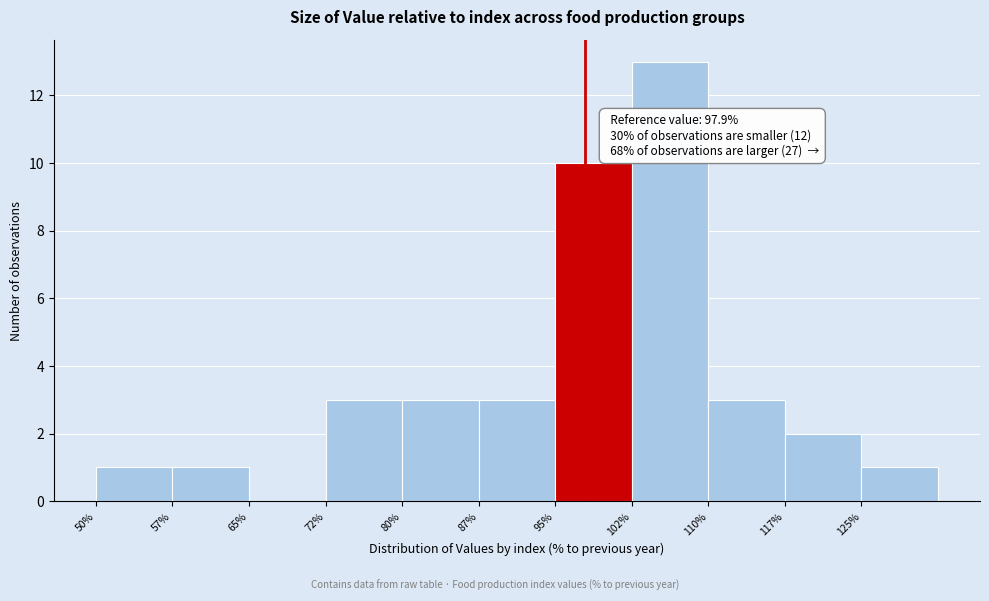

Which range on the x-axis has the tallest bar?

102.5 to 110.0